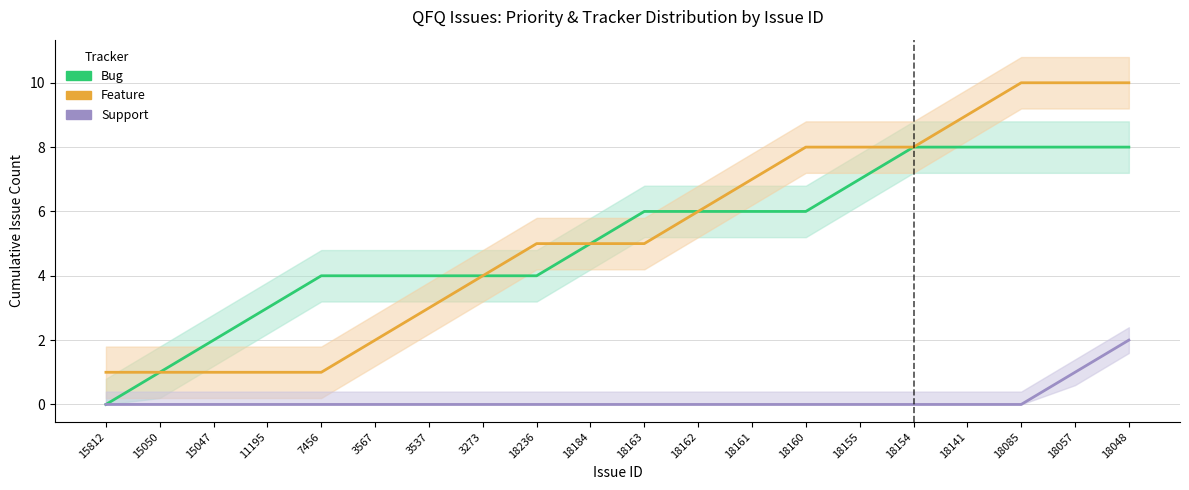

What is the sum of the Bug values at 18057 and 3537?

12